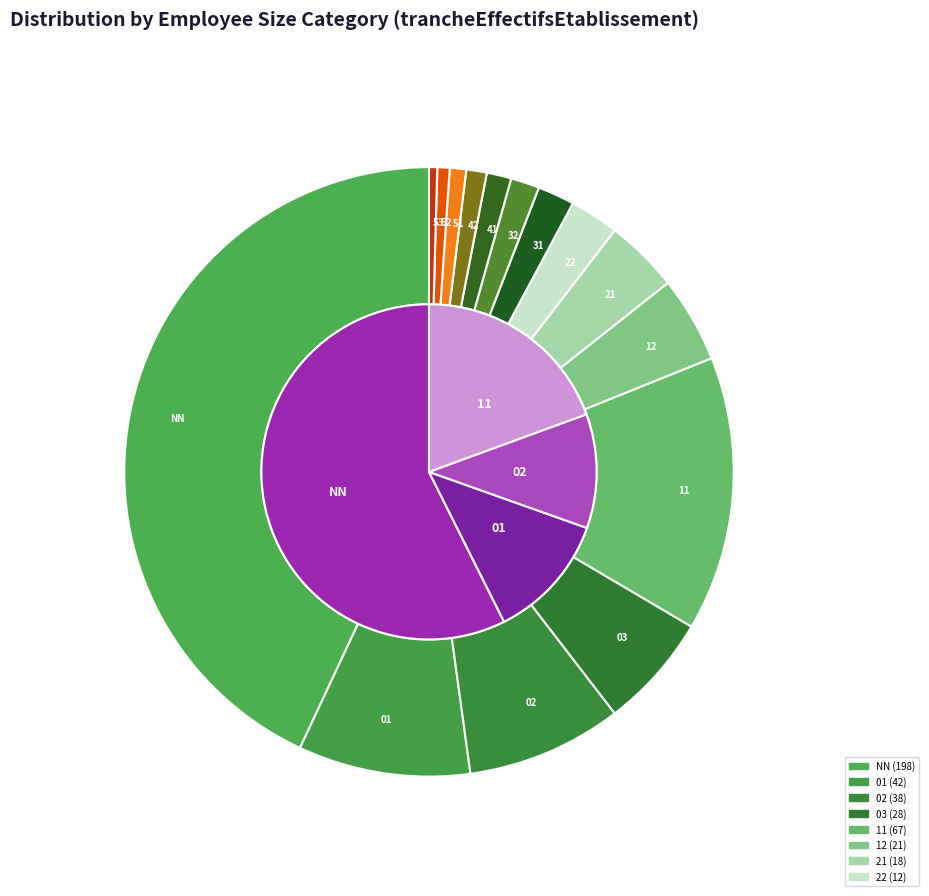

To the nearest percent, what is the difference between the NN and 21 slice percentages?

39%